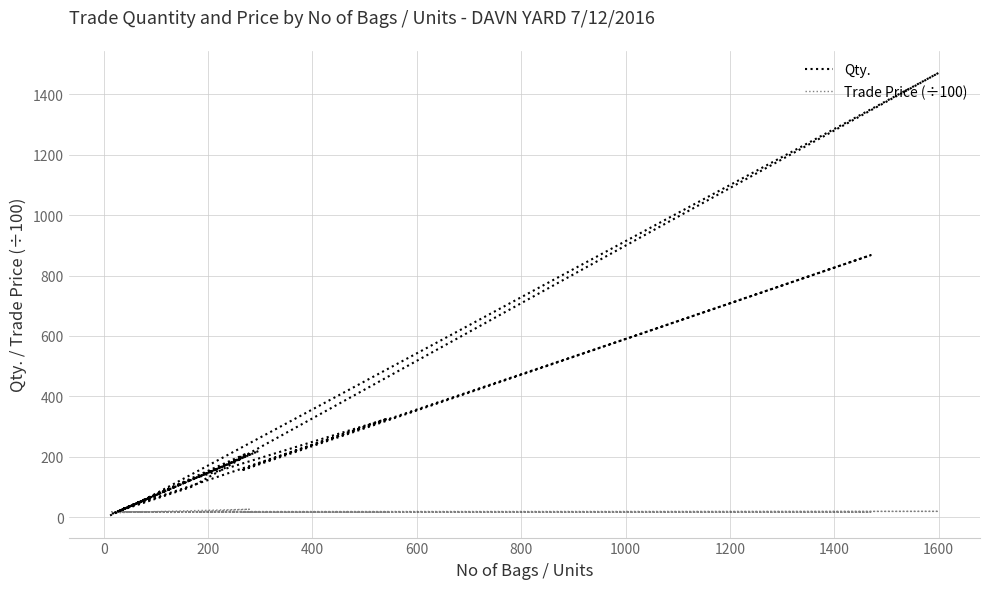

What is the label of the 25th point from the right?

600